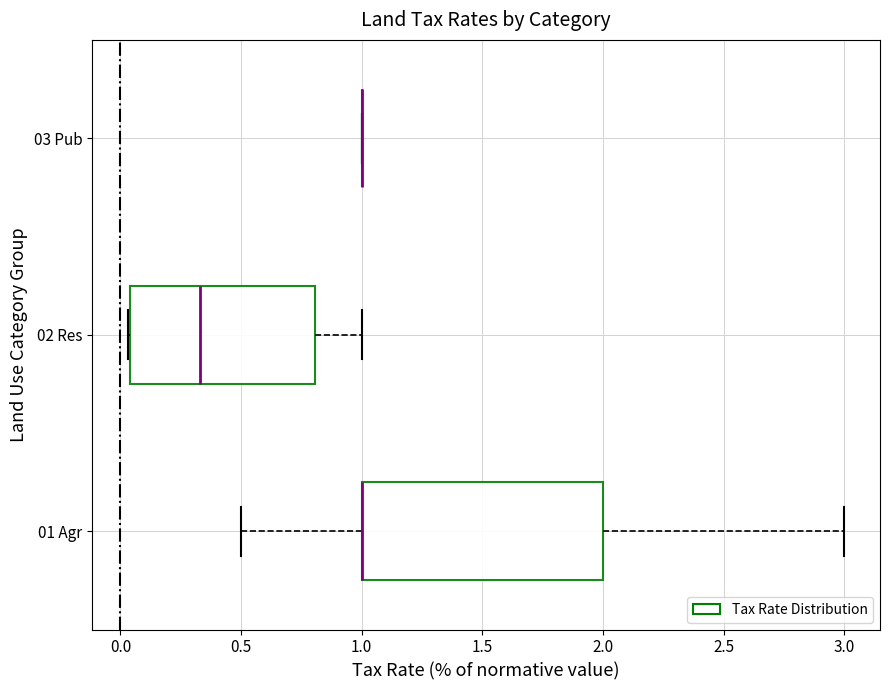

Reading bottom to top, read every box against the x-axis: the position of its median line, the range the box covers, and the ends of its whiskers. The values are not printed on the chart, so give them approximately, as read against the axis.

01 Agr: median 1.00 (drawn on the box's left edge), box 1.00 to 2.00, whiskers 0.50 to 3.00
02 Res: median 0.35, box 0.05 to 0.80, whiskers 0.05 to 1.00
03 Pub: box collapsed to a line at 1.00, whiskers 1.00 to 1.00